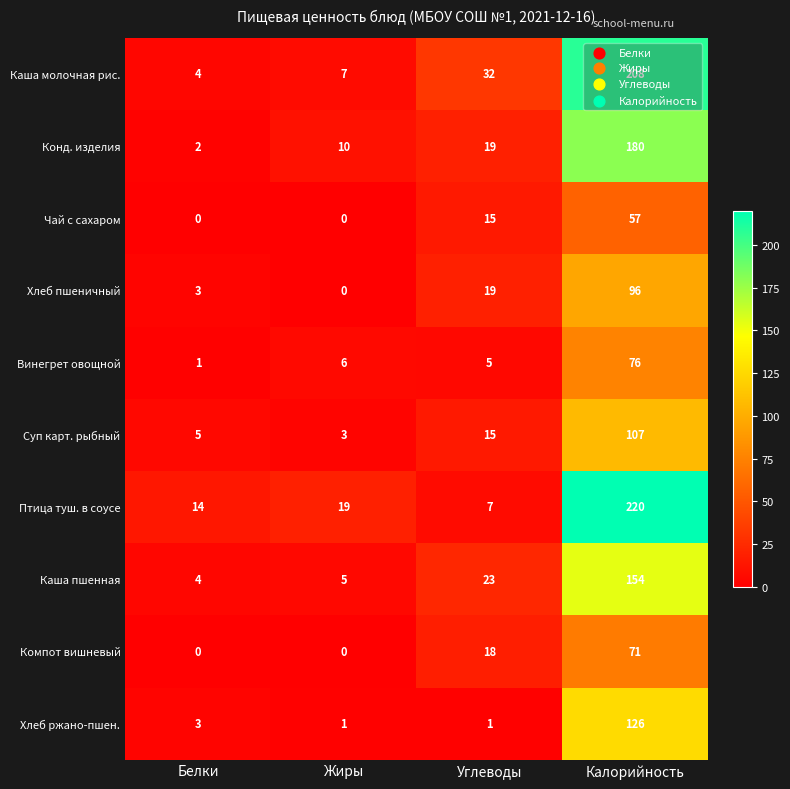

What is the sum of the Хлеб пшеничный values at Углеводы and Жиры?

19